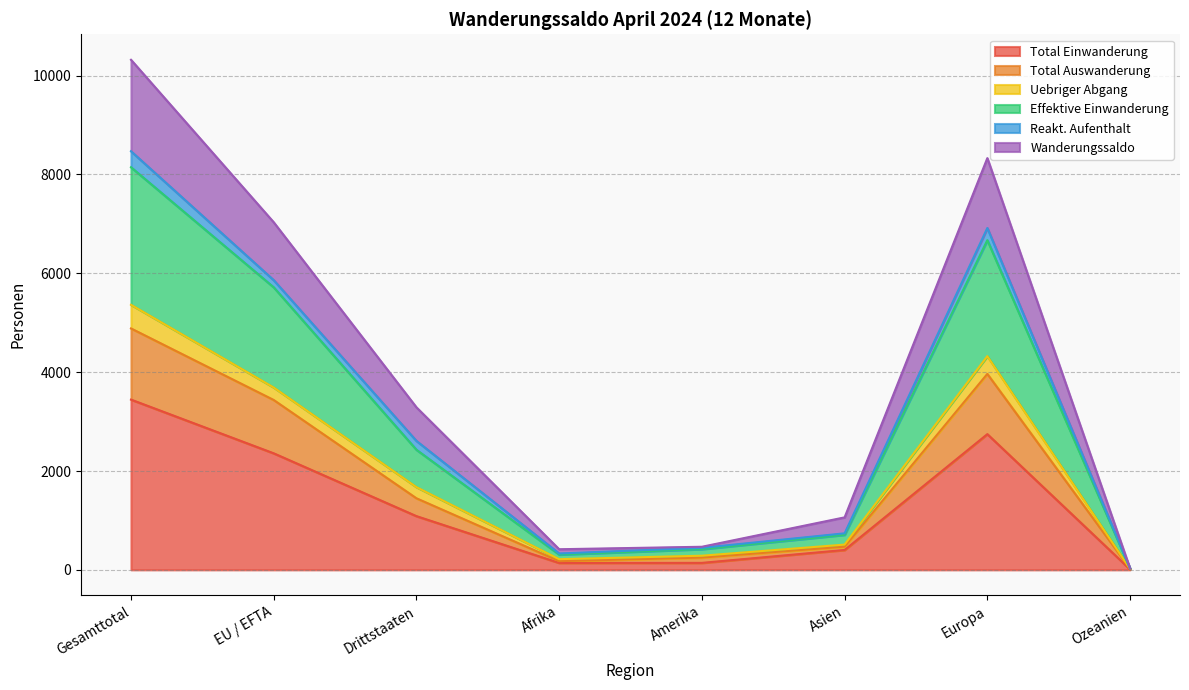

True or false: Effektive Einwanderung and Wanderungssaldo cross at least once.

False